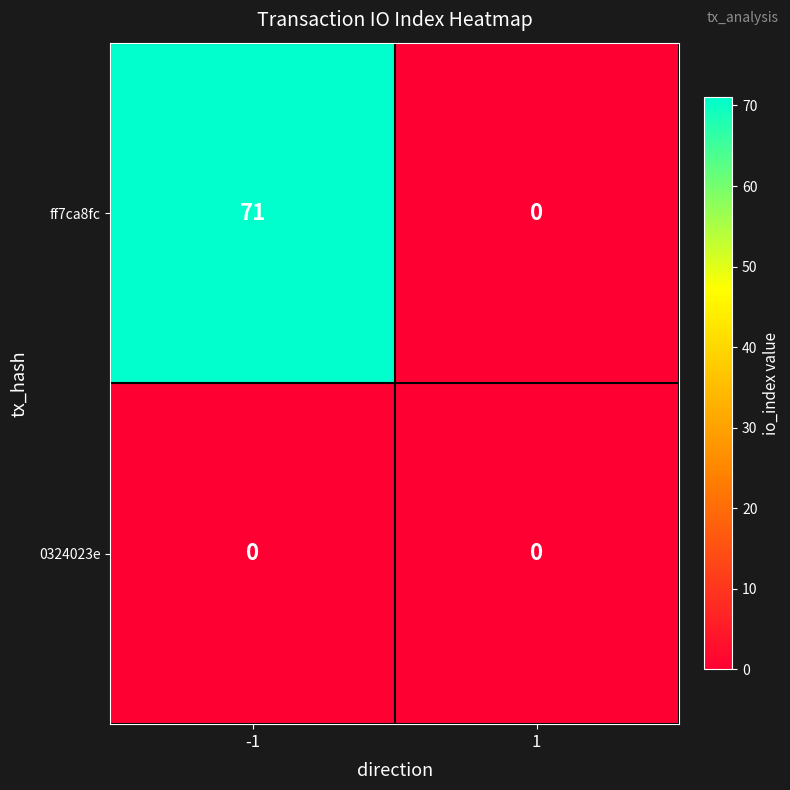

What is the sum of all ff7ca8fc values?

71